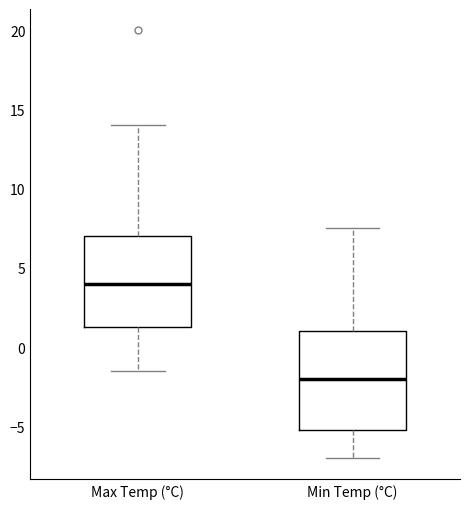

Reading left to right, read every box against the y-axis: the position of its median line, the range the box covers, and the ends of its whiskers. The values are not printed on the chart, so give them approximately, as read against the axis.

Max Temp (°C): median 4.0, box 1.5 to 7.0, whiskers -1.5 to 14.0
Min Temp (°C): median -2.0, box -5.0 to 1.0, whiskers -7.0 to 7.5